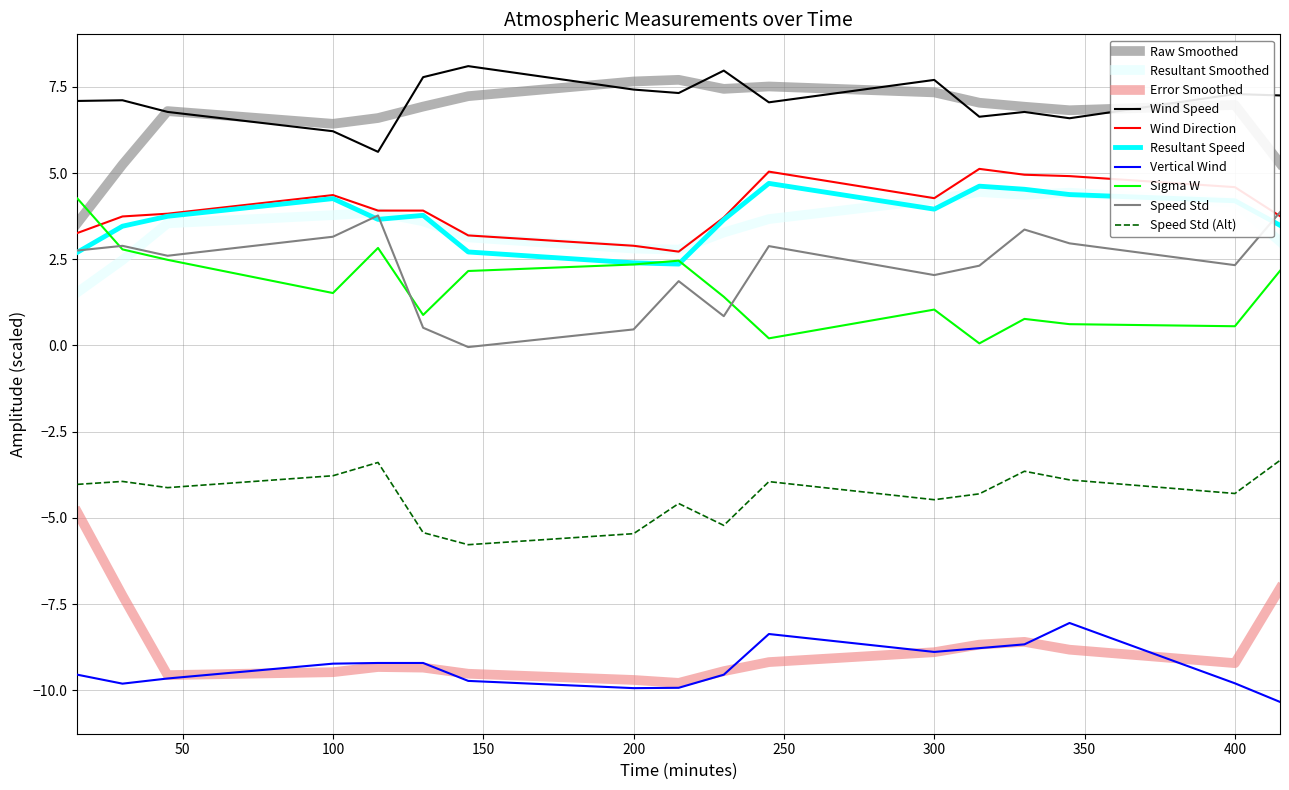

Does the chart display data point markers on the line(s)?

No